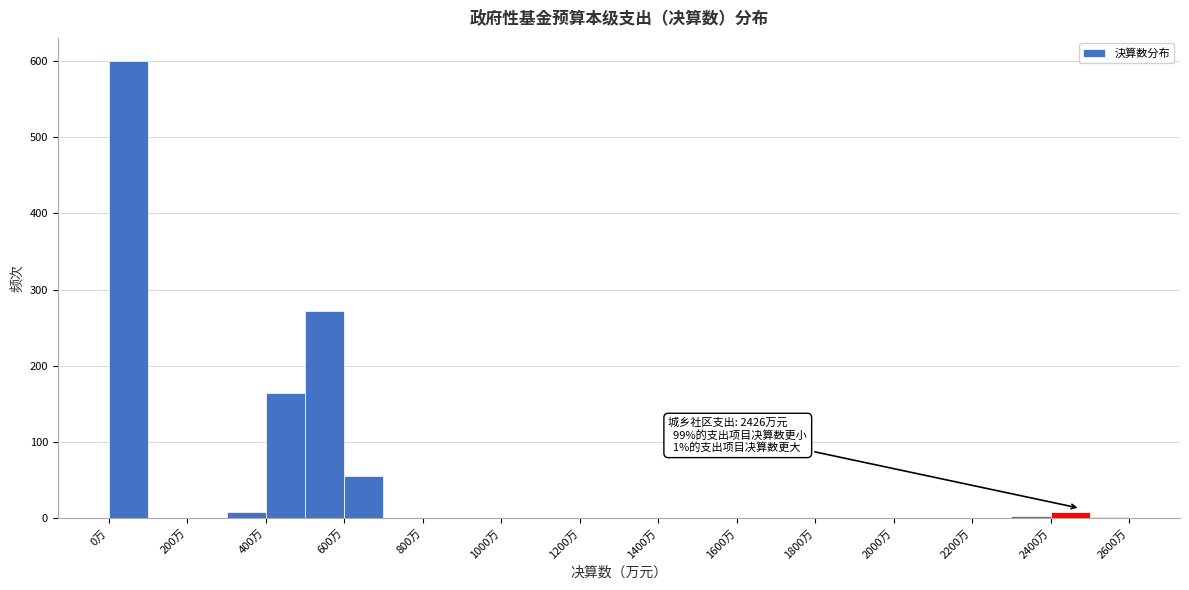

Over which range of the x-axis is the bar tallest?

0 to 100